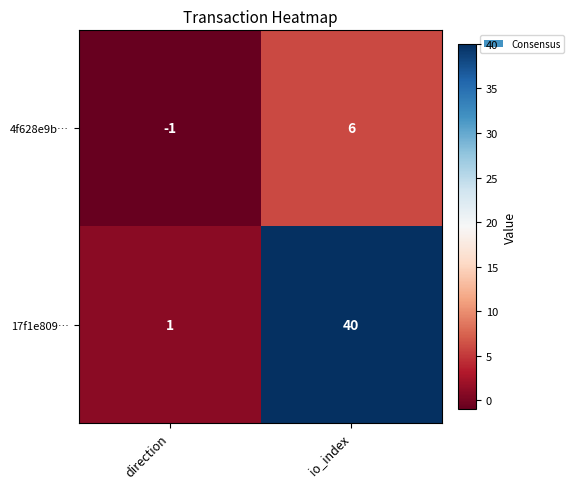

True or false: 4f628e9b… has a value of 6 at io_index.

True